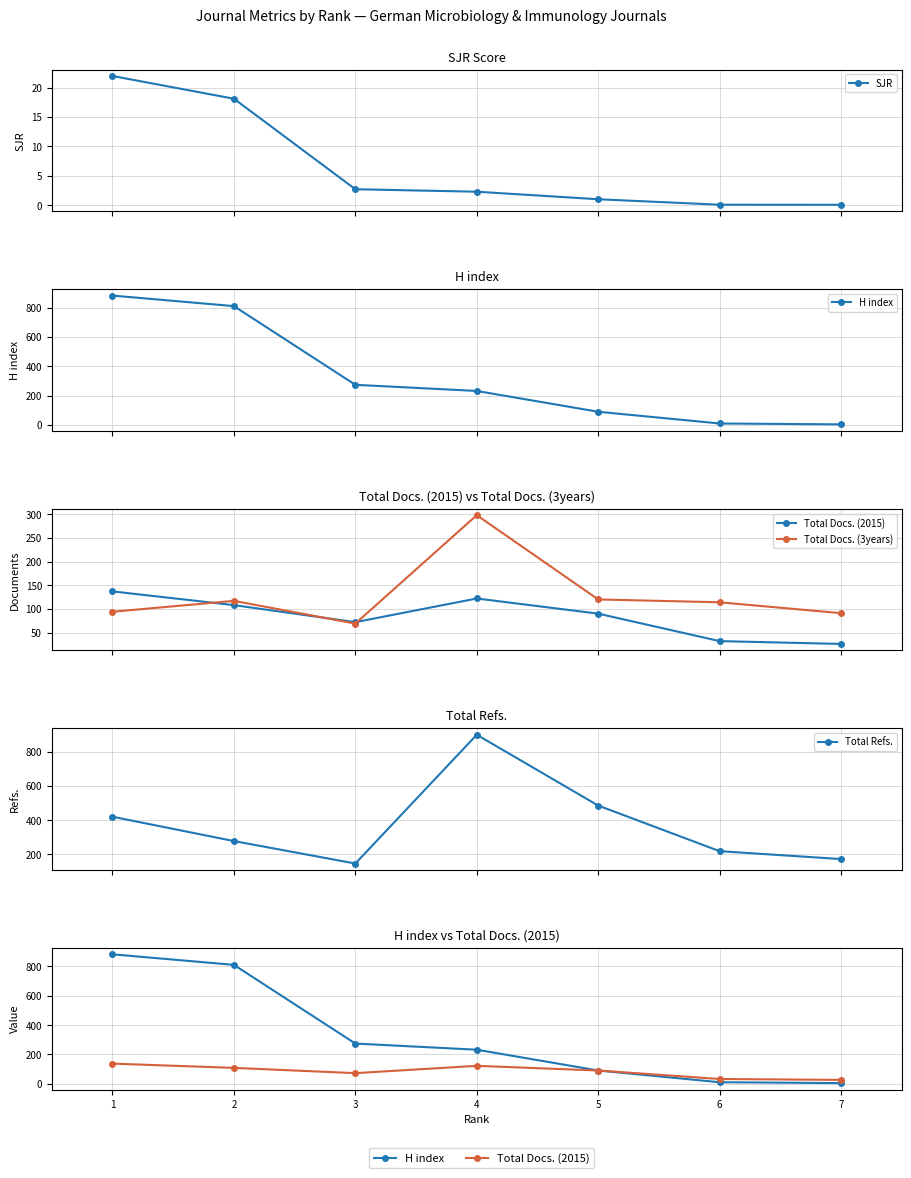

The Total Docs. (3years) series shows 91.0 at 7. True or false?

True